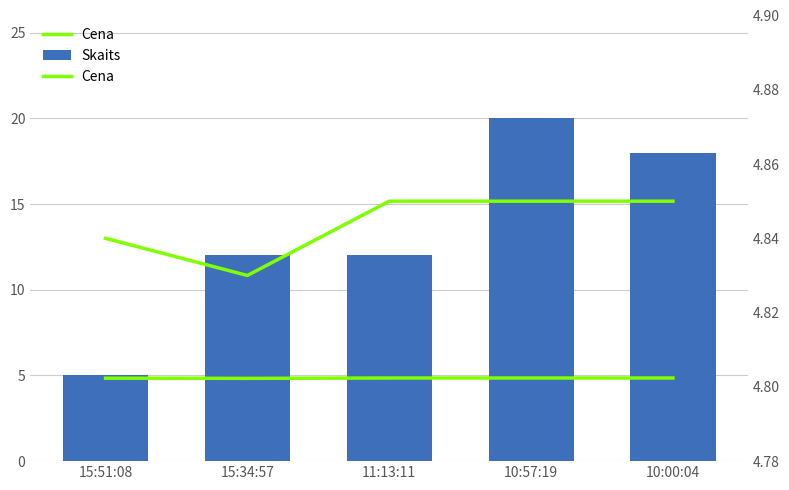

What is the label of the 4th bar from the right?

15:34:57